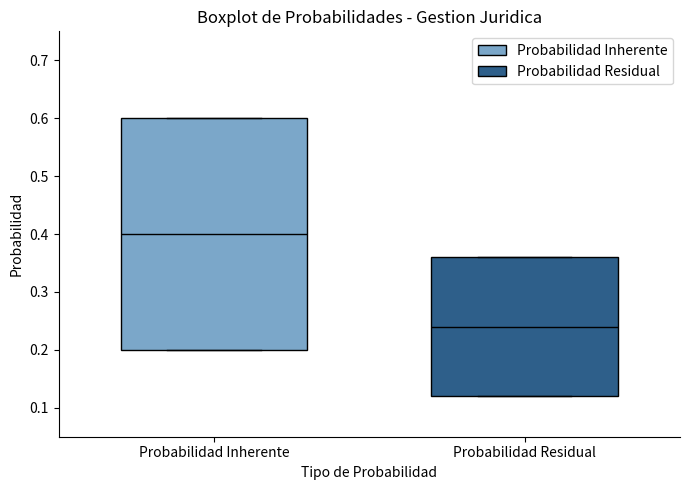

Where does the median line of the box for Probabilidad Residual sit on the y-axis? The values are not printed on the chart, so give them approximately, as read against the axis.

0.24